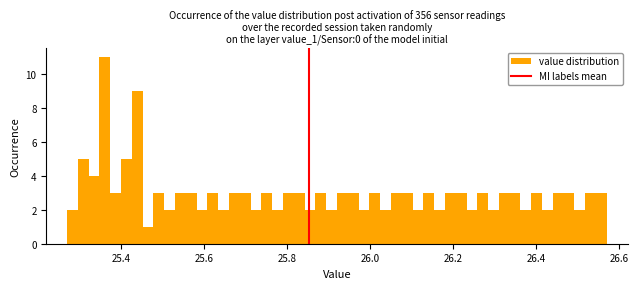

Around what value on the x-axis is the tallest bar? Give the approximate position of its centre, as read against the axis.

25.36